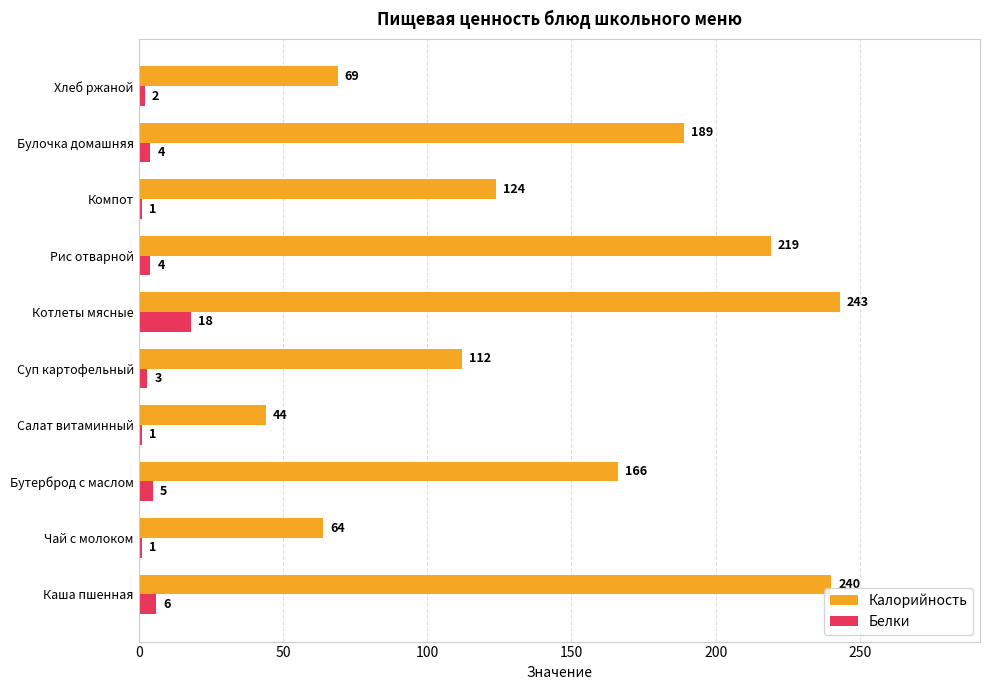

Where is Калорийность nearest to the value 143?

Компот